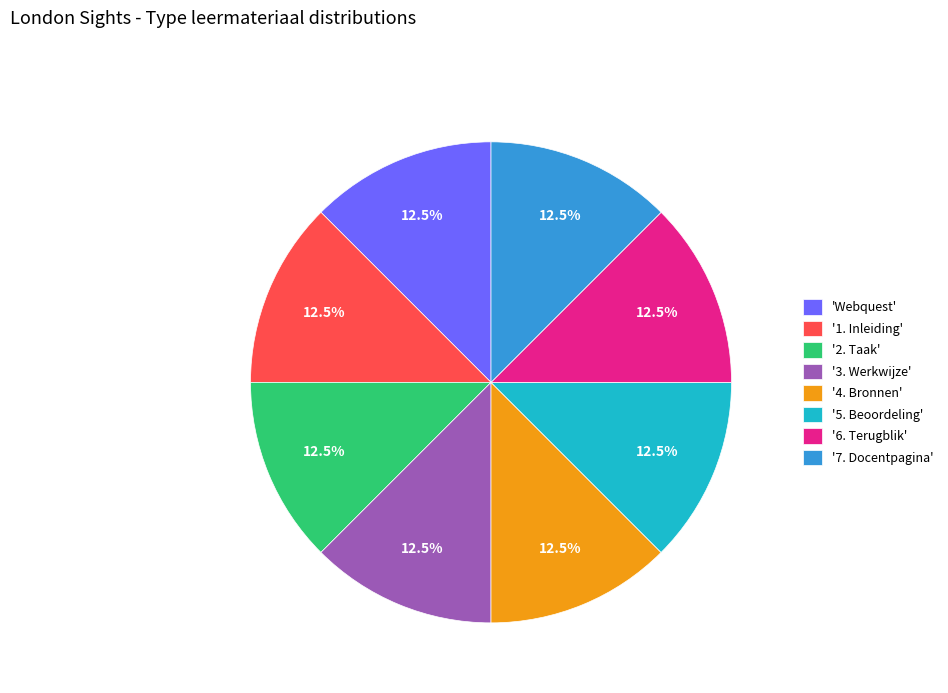

Does any single category account for the majority?

No